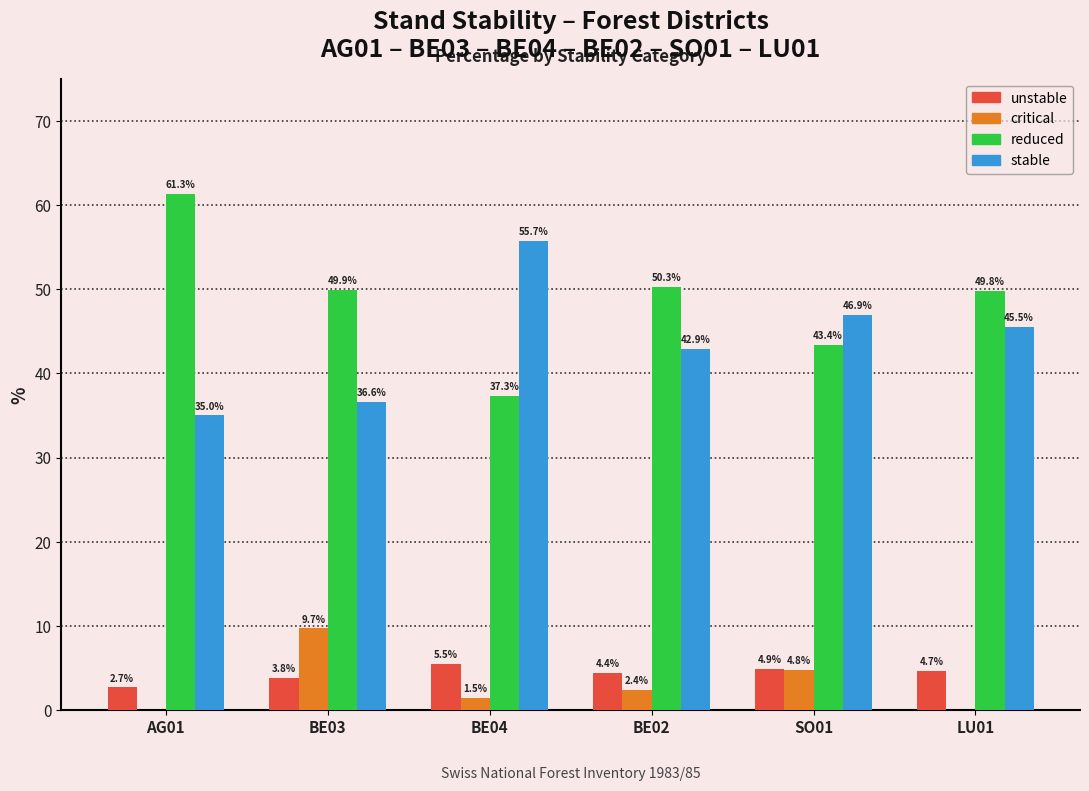

Reading left to right, what are all the values shown in this chart?

unstable: AG01=2.7	BE03=3.8	BE04=5.5	BE02=4.4	SO01=4.9	LU01=4.7
critical: AG01=0.0	BE03=9.7	BE04=1.5	BE02=2.4	SO01=4.8	LU01=0.0
reduced: AG01=61.3	BE03=49.9	BE04=37.3	BE02=50.3	SO01=43.4	LU01=49.8
stable: AG01=35.0	BE03=36.6	BE04=55.7	BE02=42.9	SO01=46.9	LU01=45.5